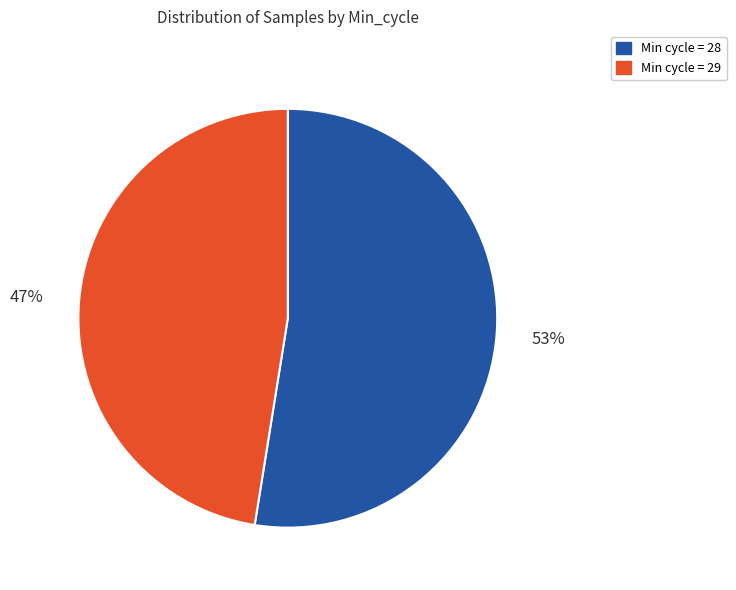

Is there a majority slice in this chart?

Yes